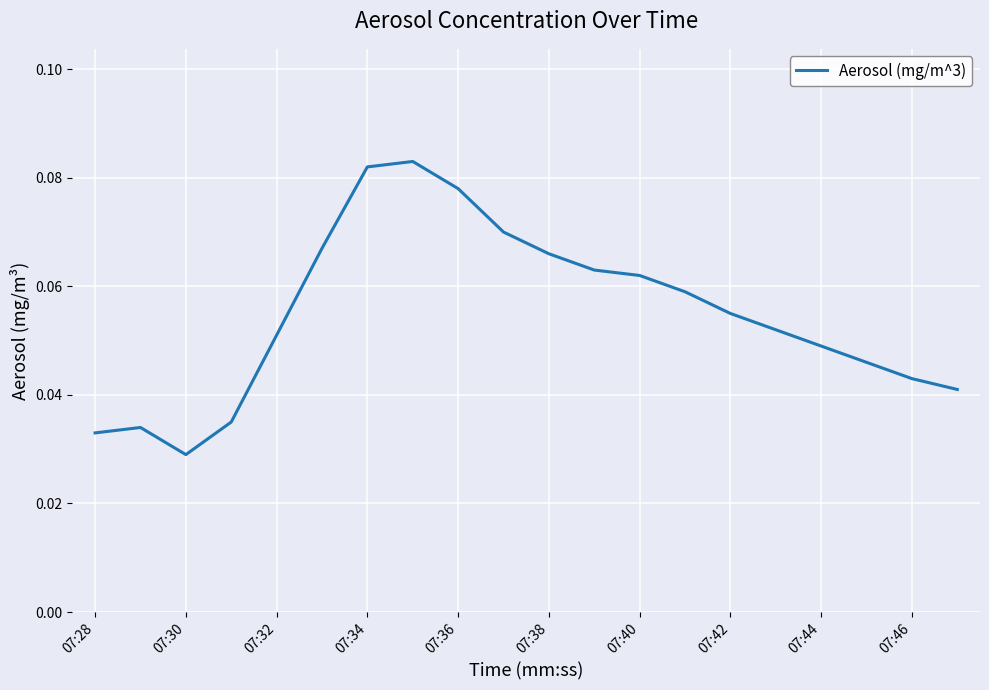

True or false: the data shows 0.0 at 07:34.

False